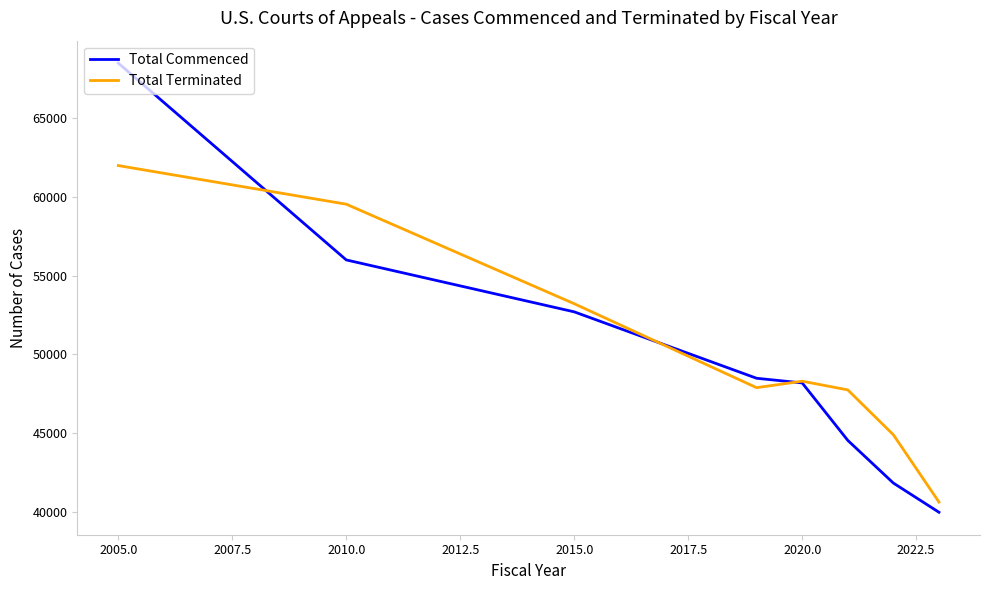

Which series has the largest range (max minus min)?

Total Commenced